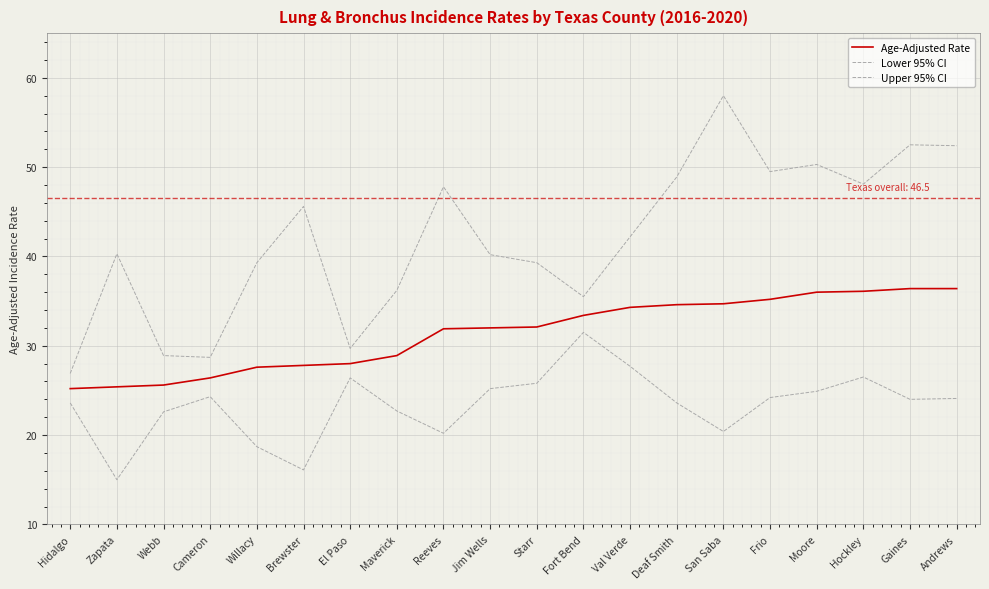

Is this an area chart (filled region under the line)?

No